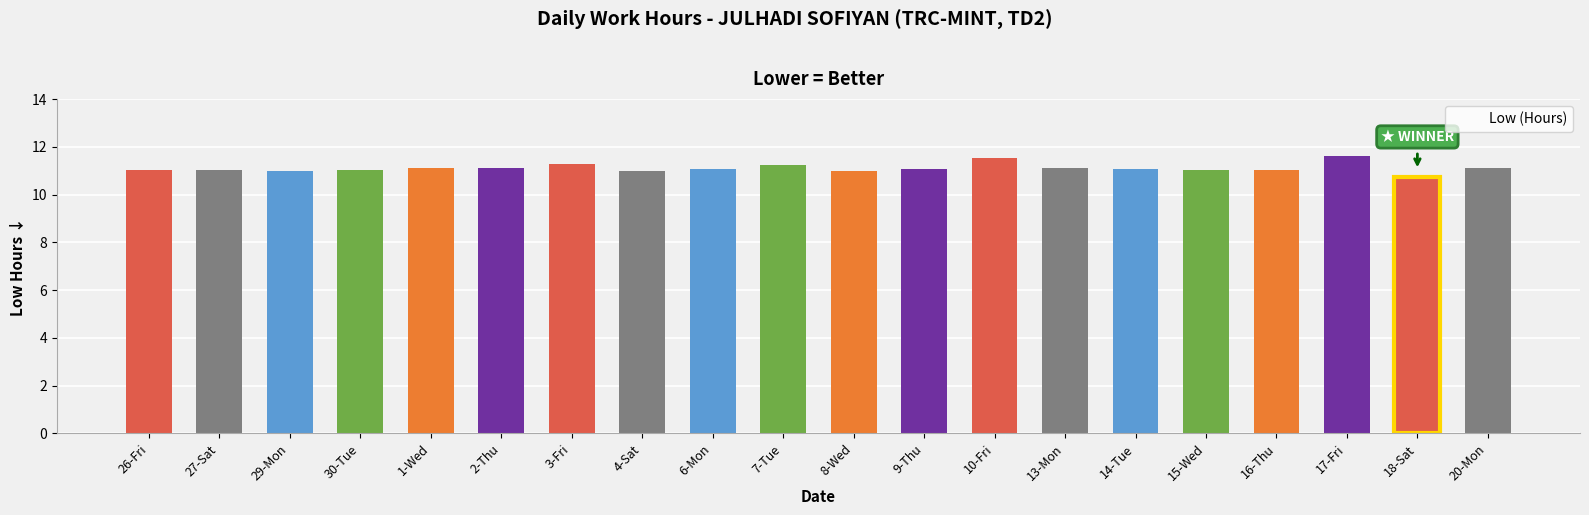

The value at 18-Sat is 10.7. True or false?

True